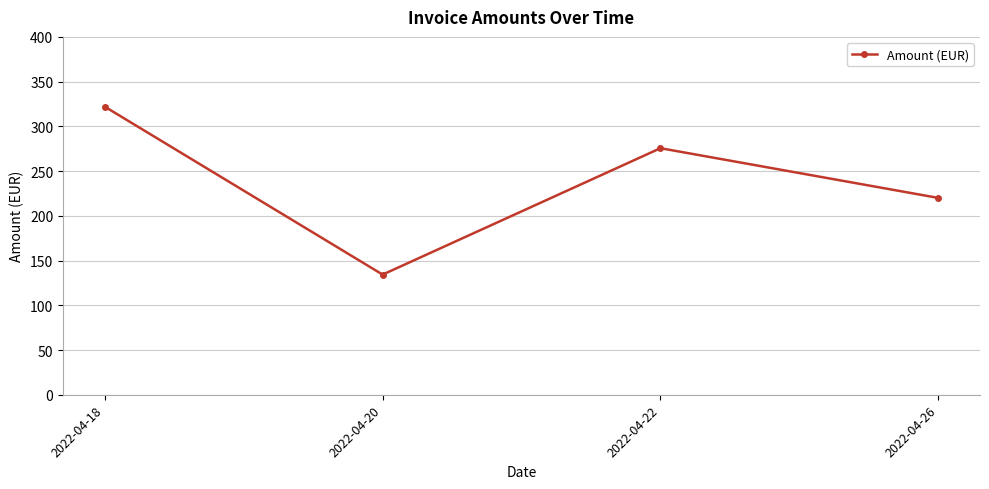

Which category has the lowest value across all series?

2022-04-20